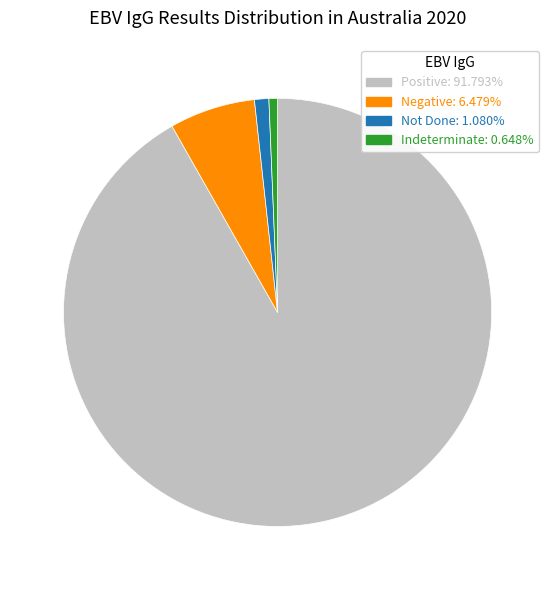

Is there any slice that represents more than half of the pie?

Yes